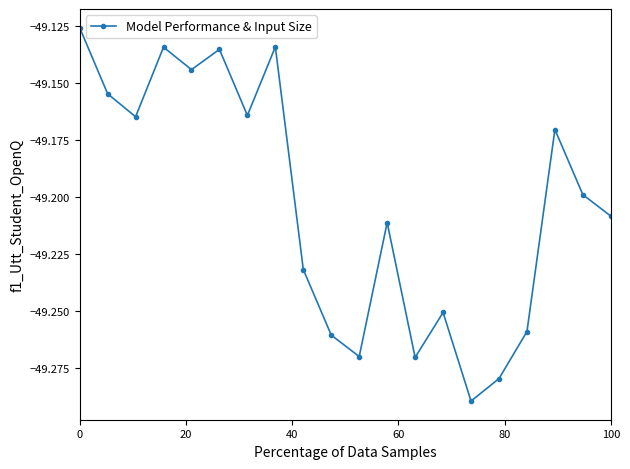

Does the chart have visible grid lines?

No